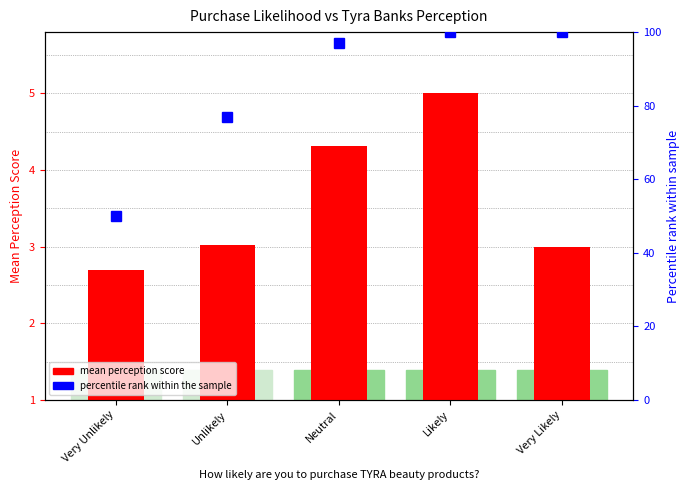

Is the value of mean perception score at Likely greater than the value of percentile rank within the sample at Unlikely?

No